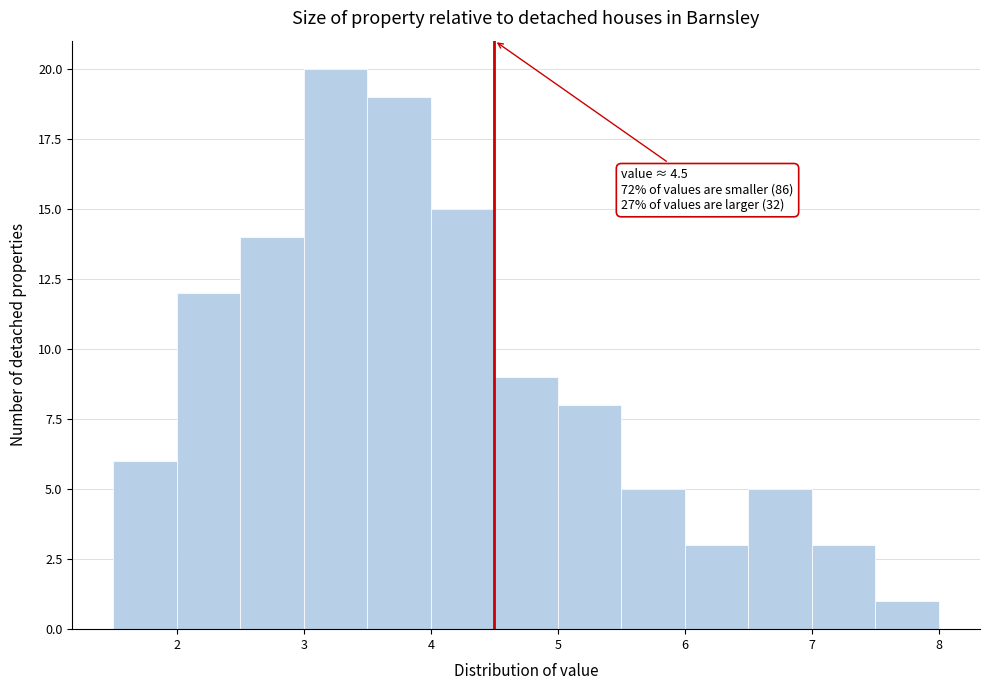

Over which range of the x-axis is the bar tallest?

3.0 to 3.5